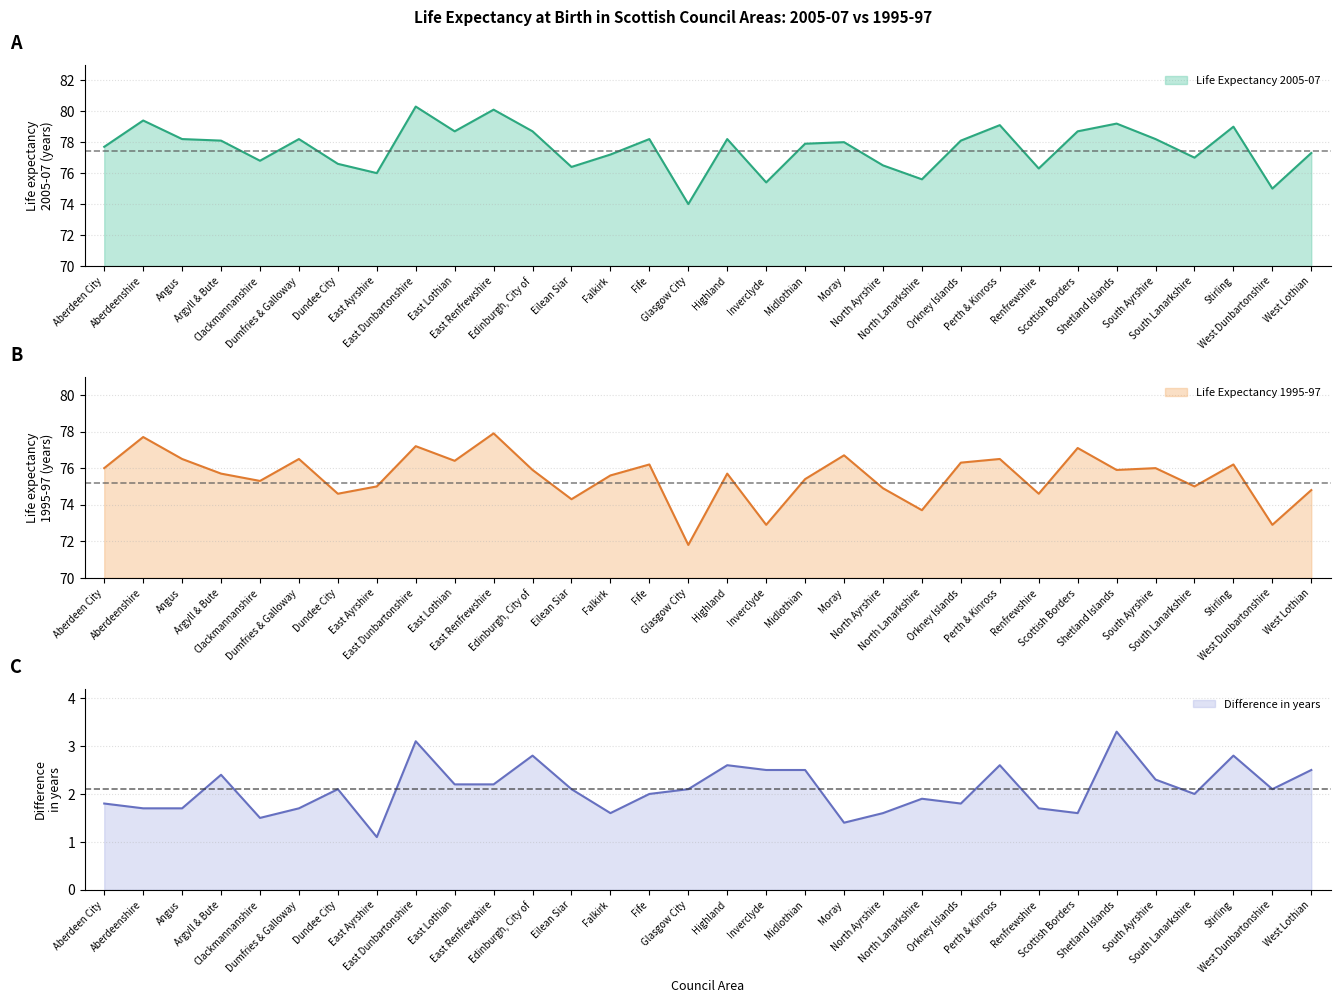

What is the label of the 12th point from the right?

North Ayrshire